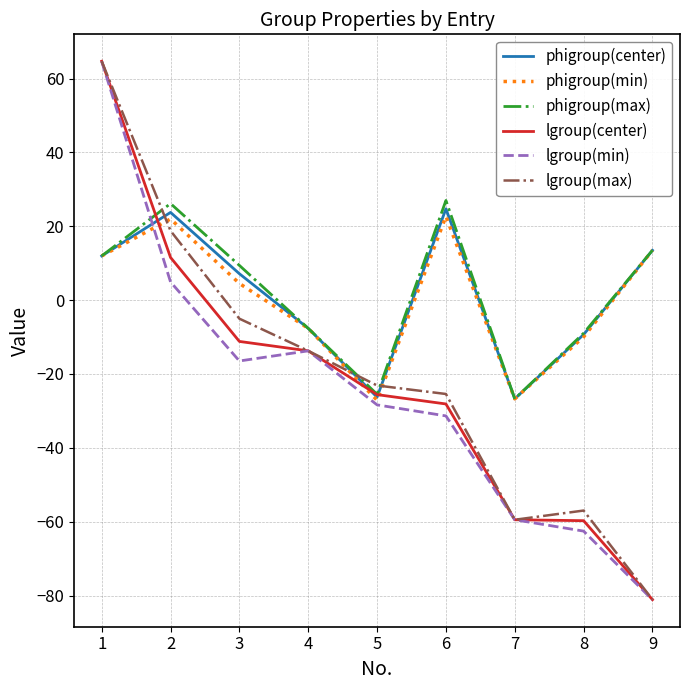

Between which two adjacent categories do phigroup(max) and lgroup(max) first intersect?

1 and 2